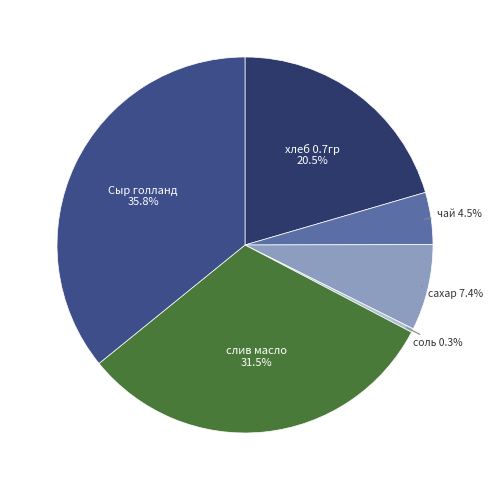

Is there any slice that represents more than half of the pie?

No